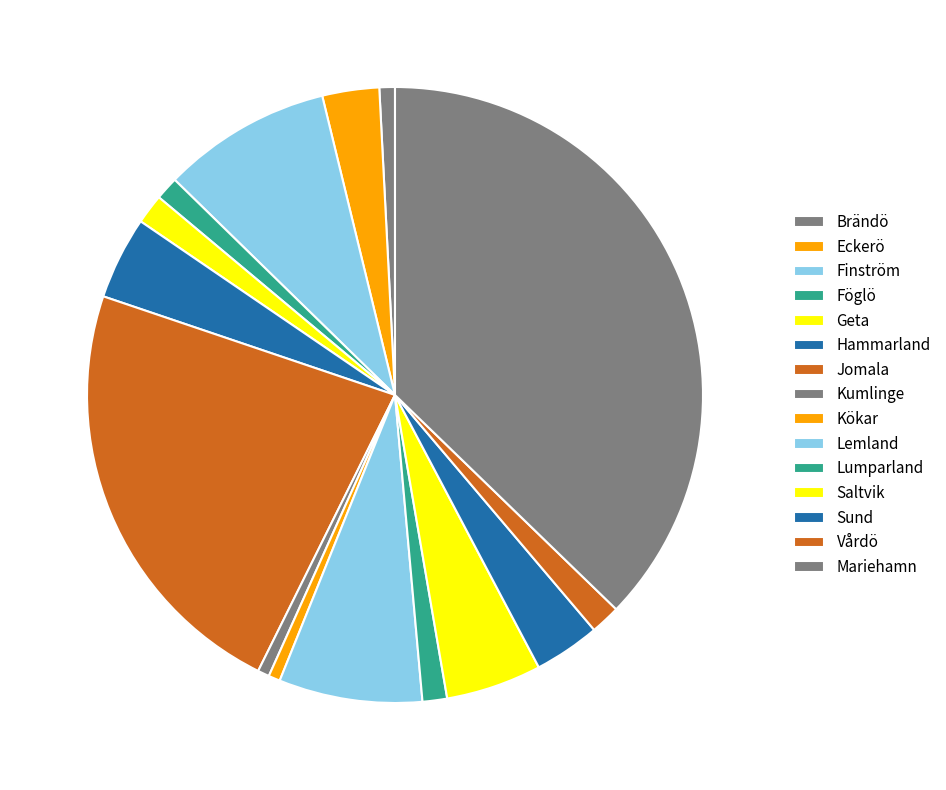

How many slices are in this pie chart?

15